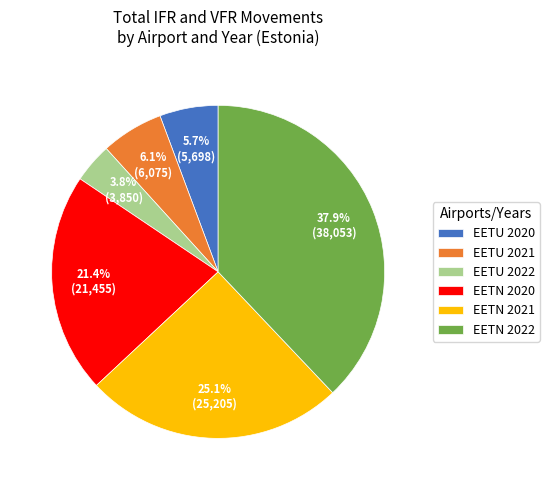

What is the ratio of the value at EETU 2020 to the value at EETU 2021?

0.9